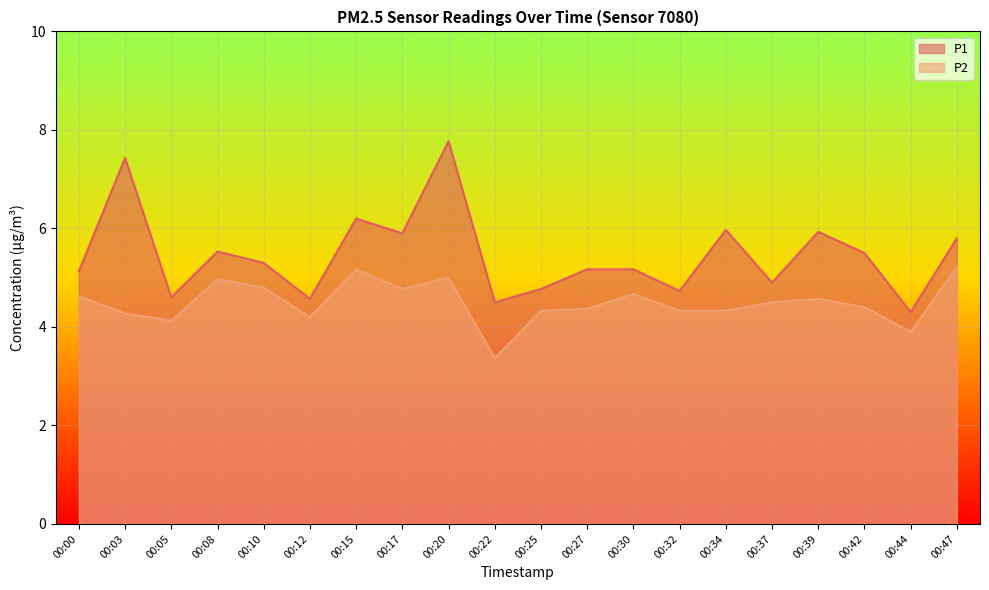

At which label does P2 reach its peak?

00:47